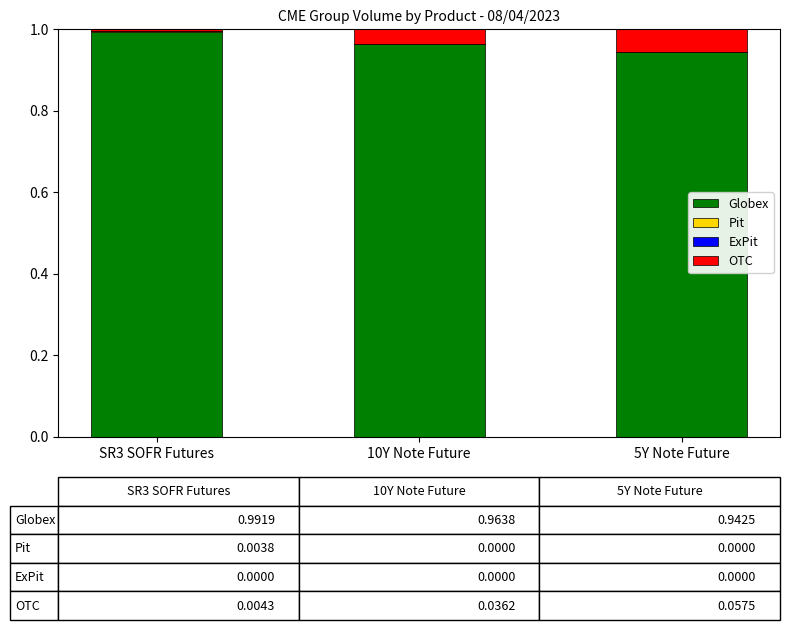

Is it true that Globex equals 0.5 at SR3 SOFR Futures?

False